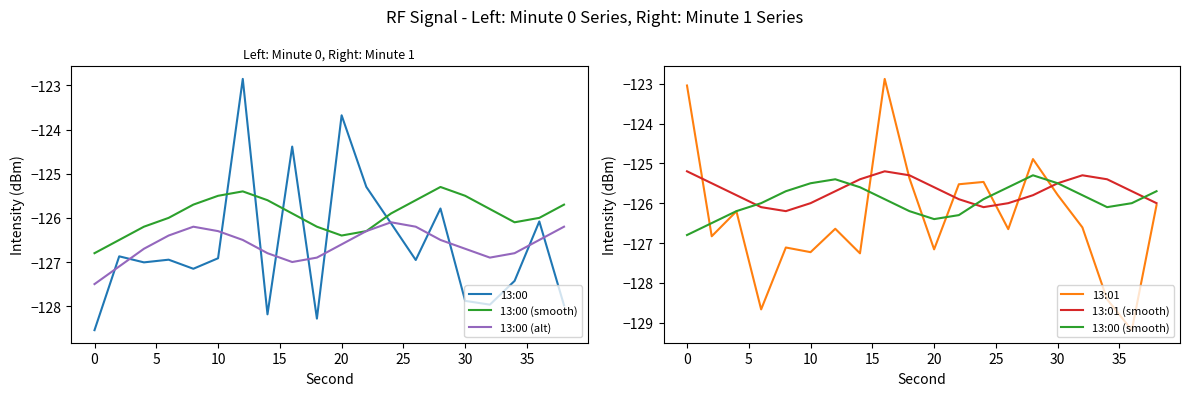

Does the chart have visible grid lines?

No